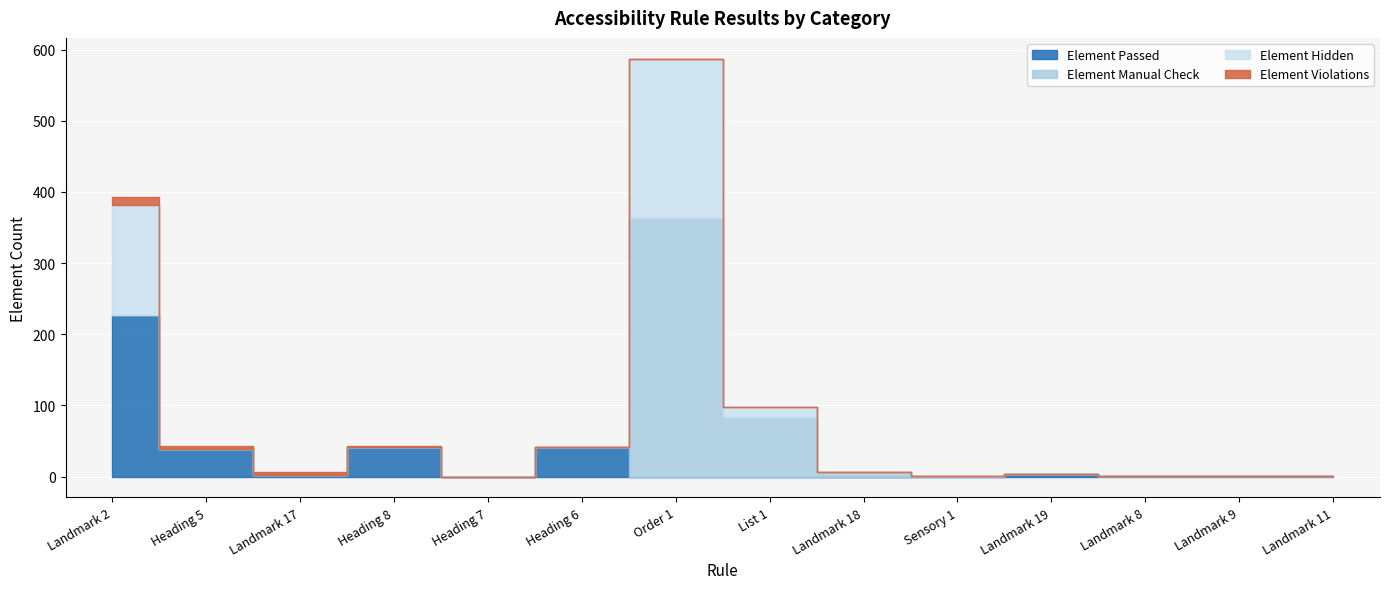

Which series changed the most between Landmark 18 and Landmark 9?

Element Manual Check